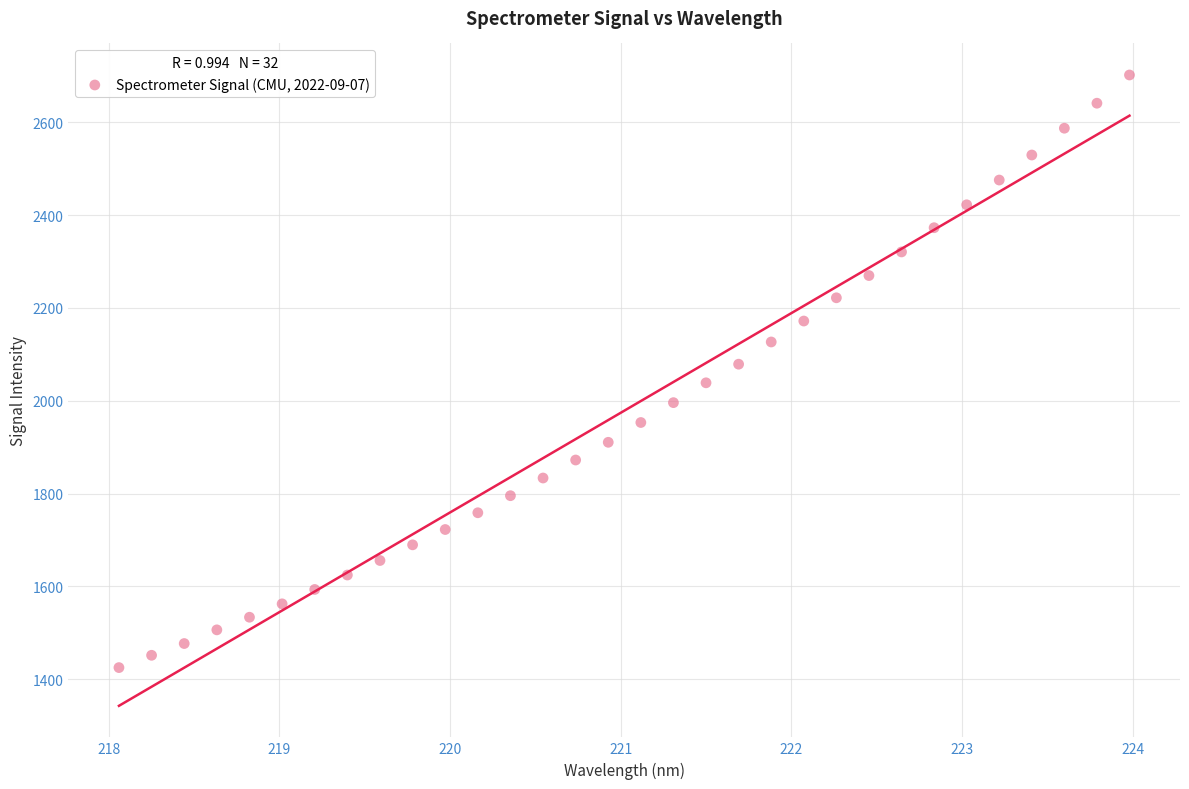

What is the range of X values (max minus min)?

5.9